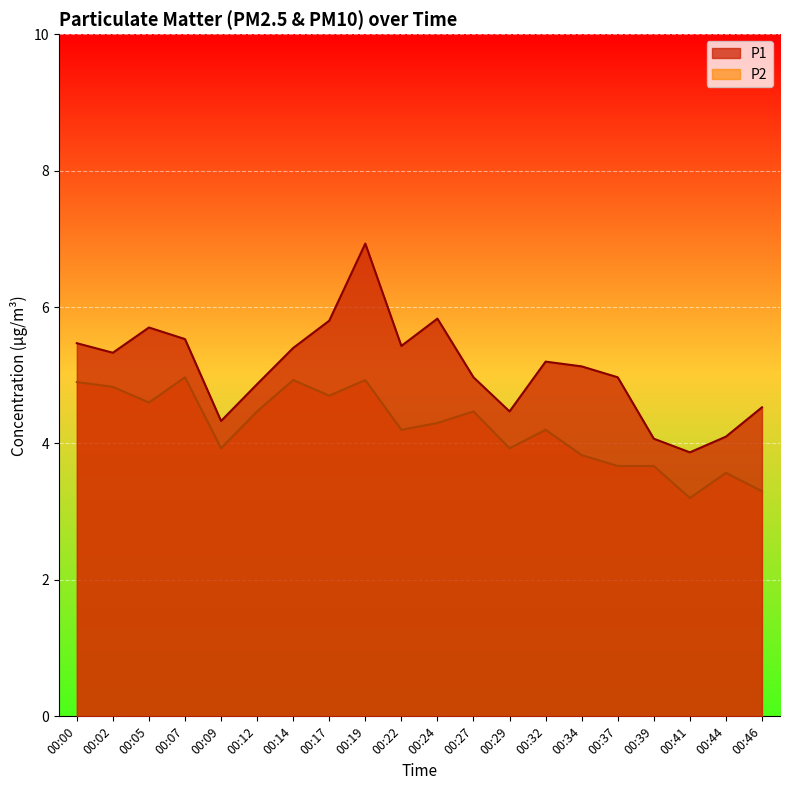

Rank the series by their maximum value, from highest to lowest.

P1, P2